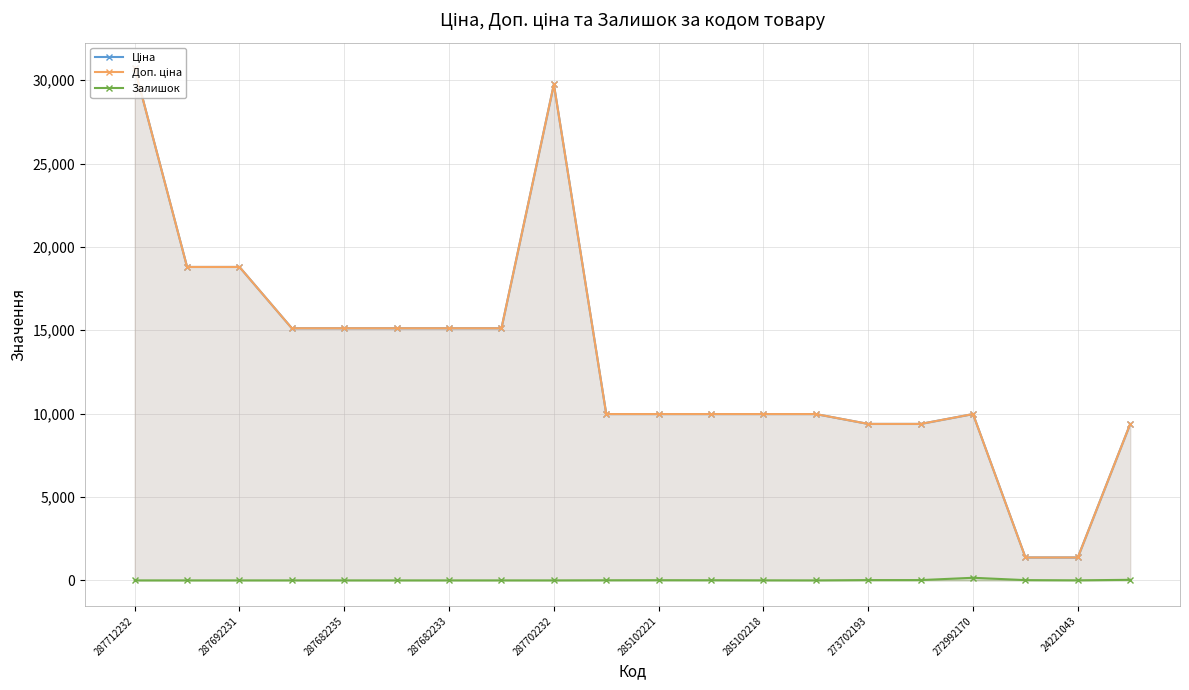

Count the number of data series in this chart.

3